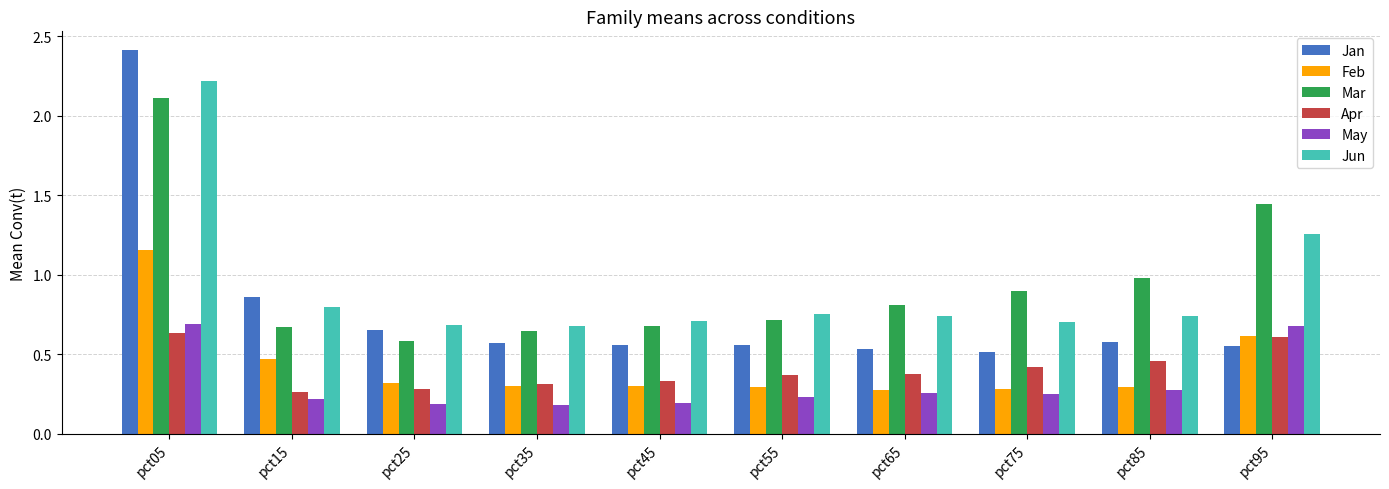

Which series has the largest range (max minus min)?

Jan